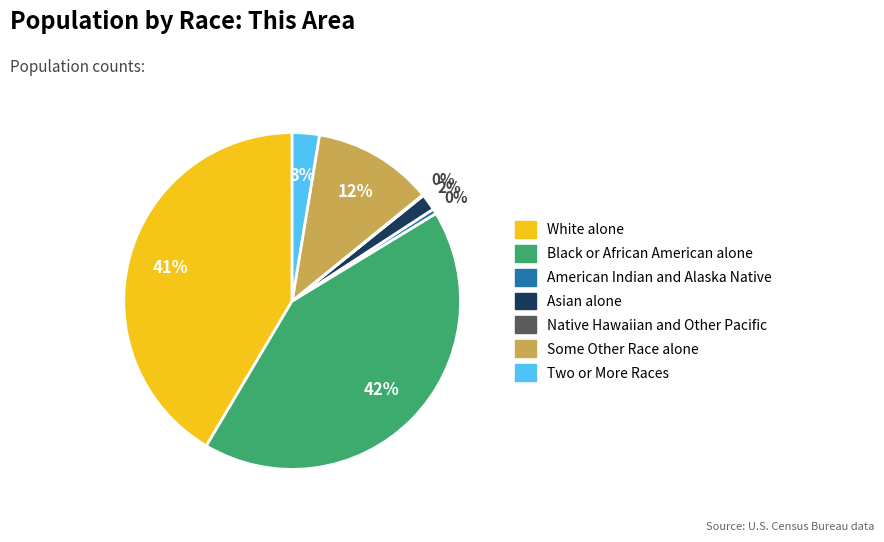

Which category has the biggest portion of the pie?

Black or African American alone